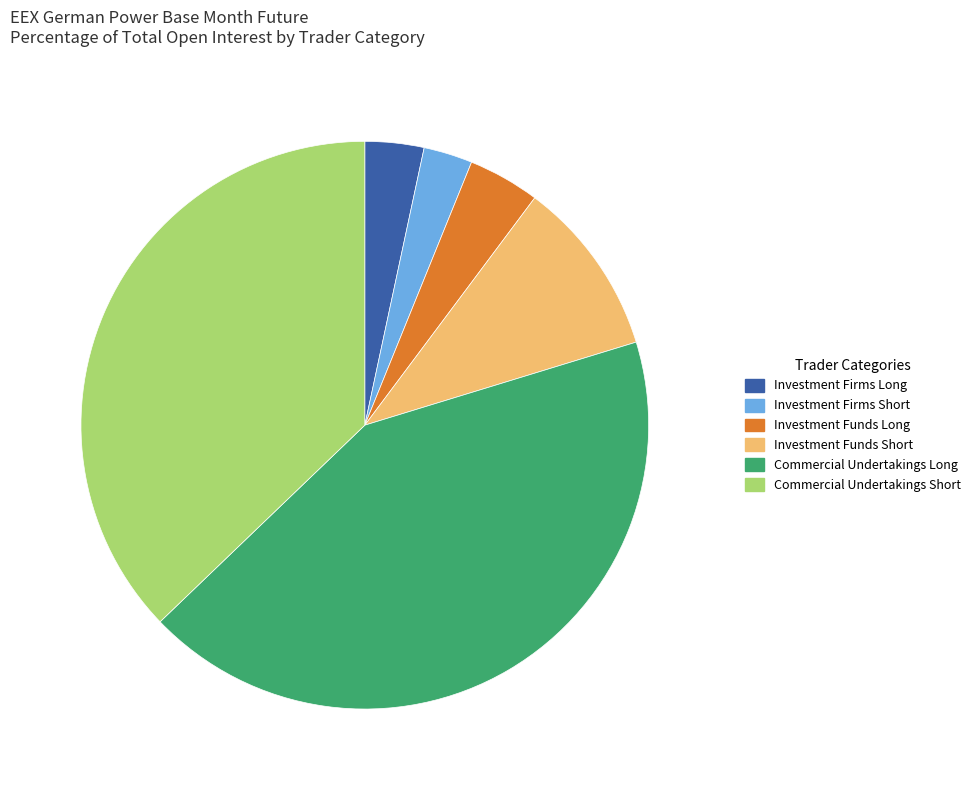

Which slice is the largest?

Commercial Undertakings Long